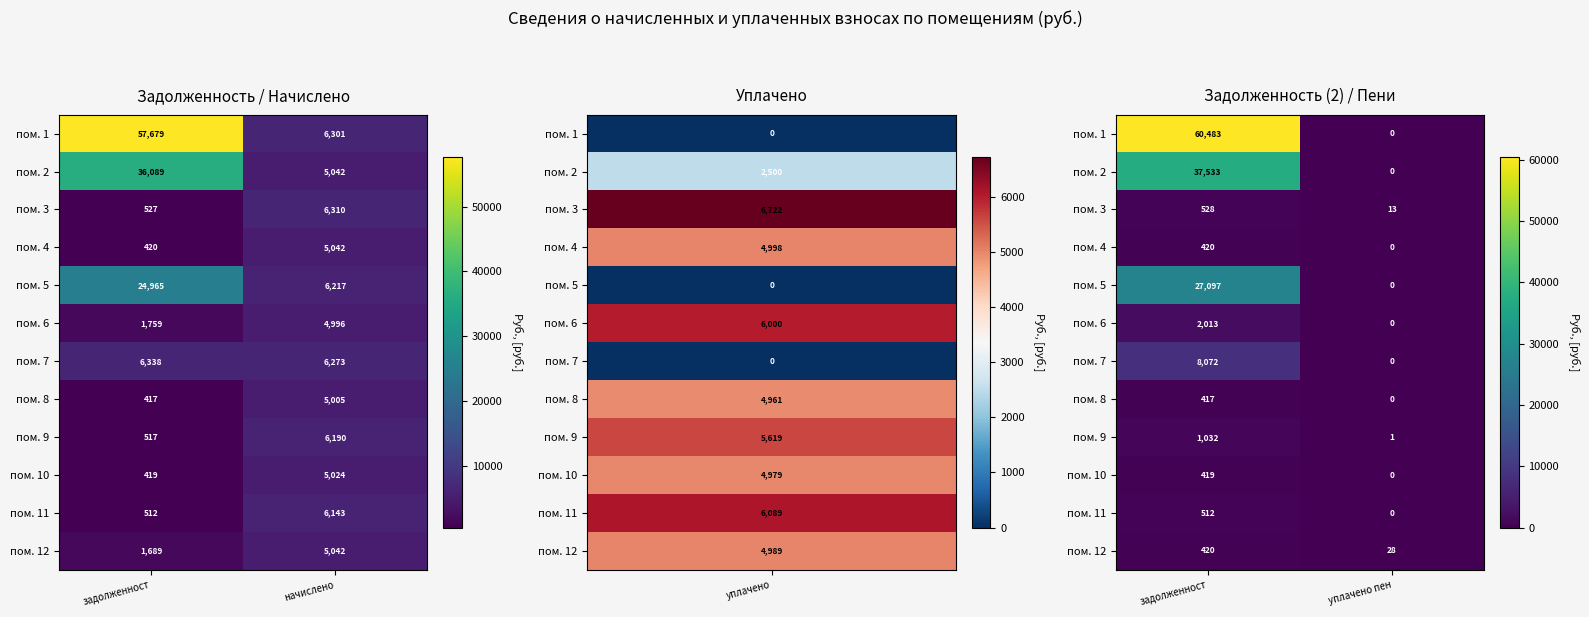

Which series changed the most between задолженност and уплачено пен?

пом. 1